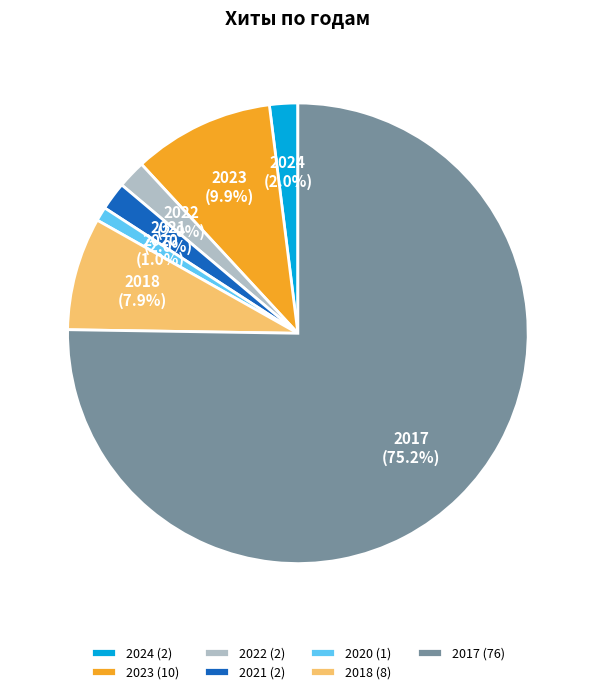

Is the sum of 2018 (8) and 2024 (2) greater than half?

No